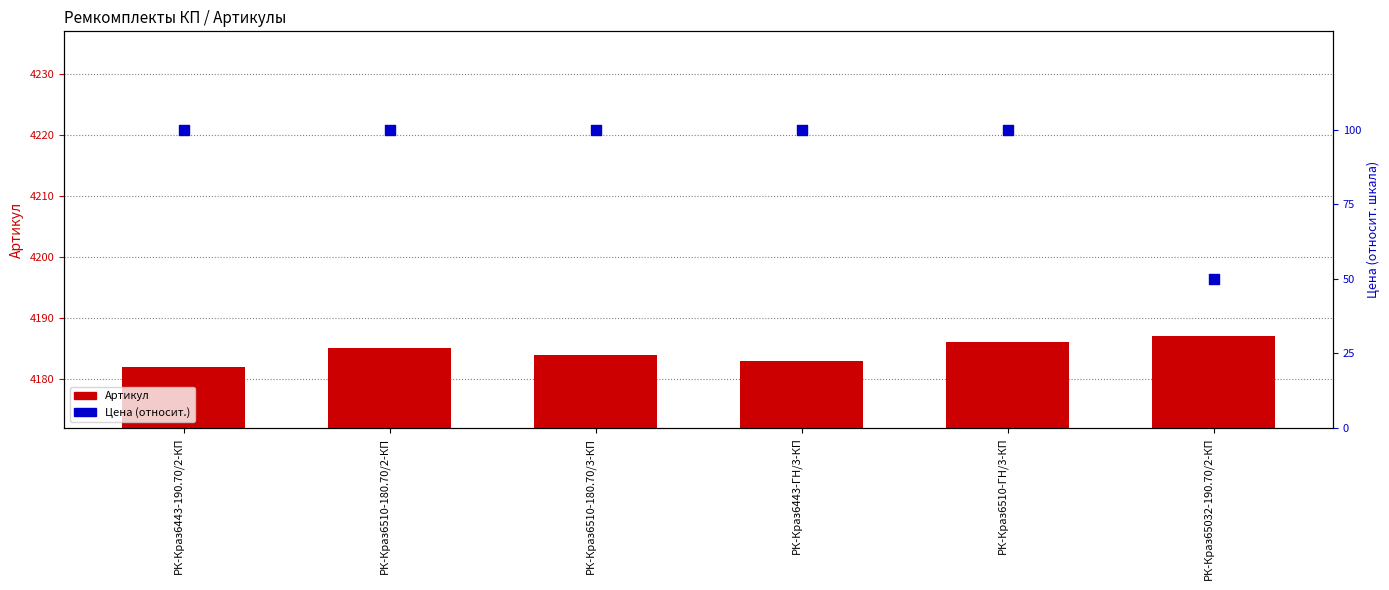

At which category is the sum across all series the highest?

РК-Краз6510-ГН/3-КП